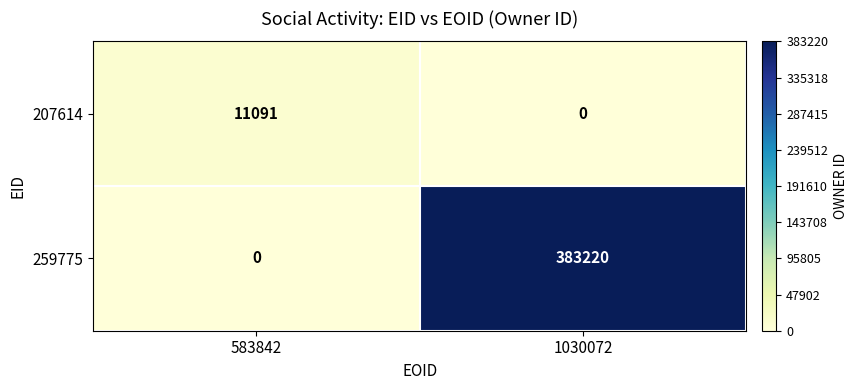

Reading left to right, transcribe all the data shown in this chart.

207614: 583842=11091	1030072=0
259775: 583842=0	1030072=383220